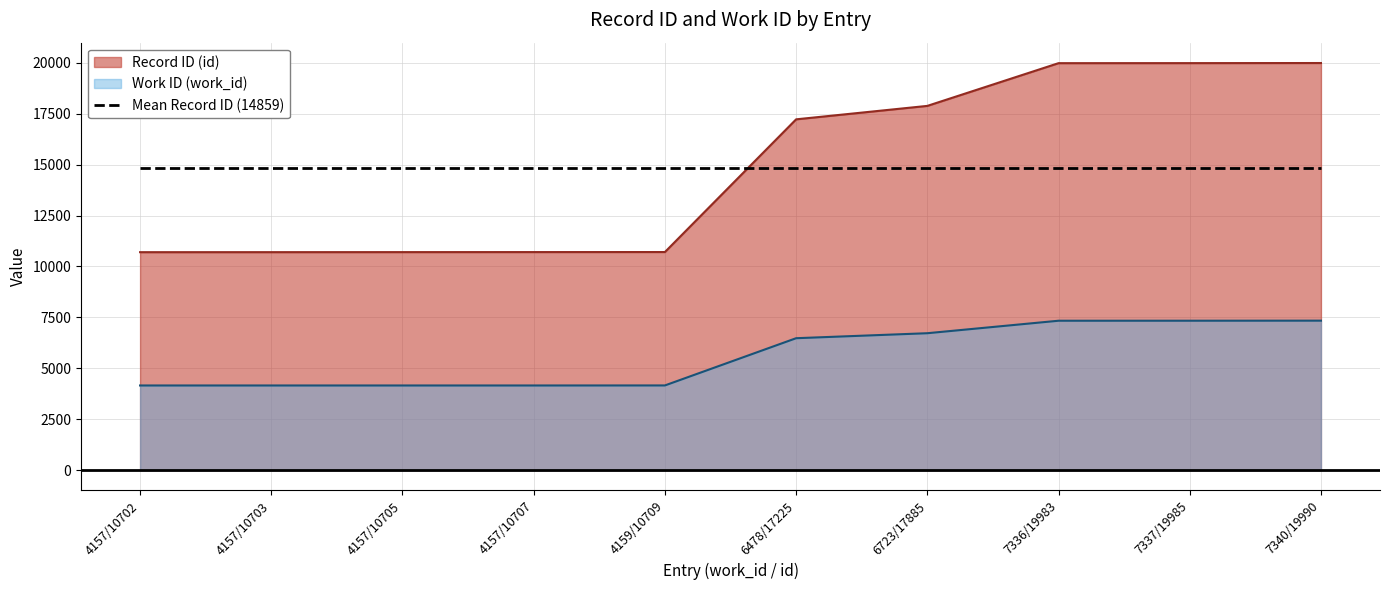

What are all the series names shown in the legend?

Record ID (id), Work ID (work_id), Mean Record ID (14859)